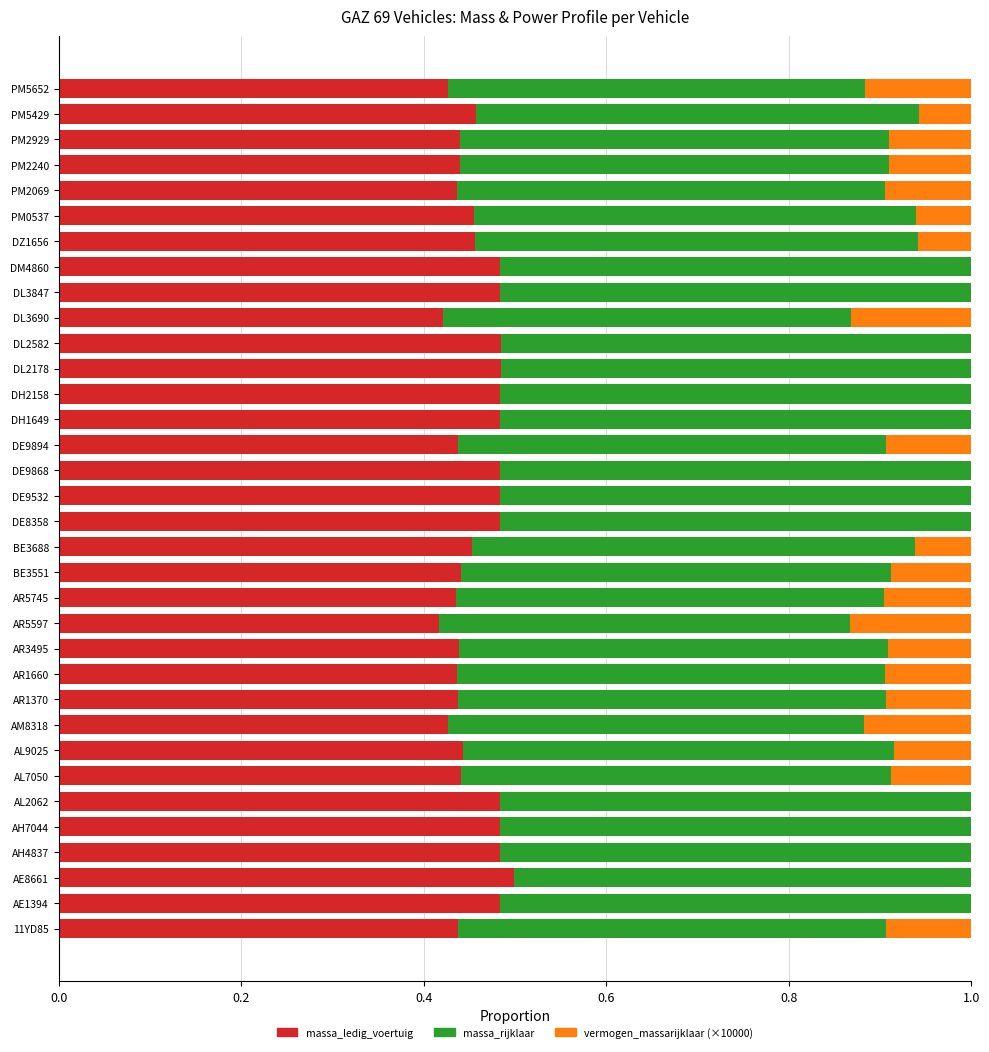

What is the total value across all series at AR1660?

1.0